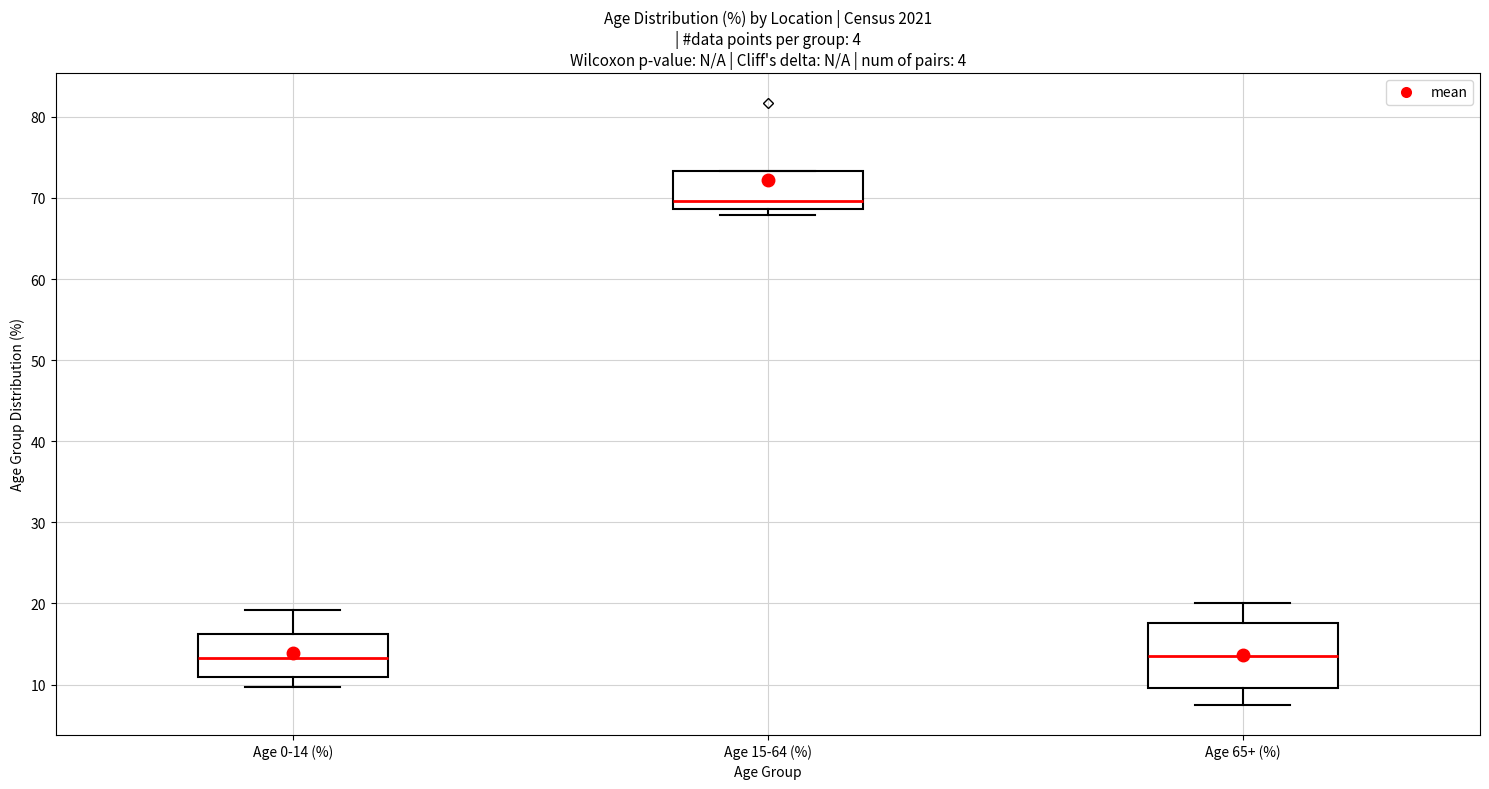

Reading left to right, transcribe this box plot: for each box, give where its median line is, the range the box spans, and where its two whiskers end, as read against the y-axis. The values are not printed on the chart, so give them approximately, as read against the axis.

Age 0-14 (%): median 13, box 11 to 16, whiskers 10 to 19
Age 15-64 (%): median 70, box 69 to 73, whiskers 68 to 73
Age 65+ (%): median 14, box 10 to 18, whiskers 8 to 20